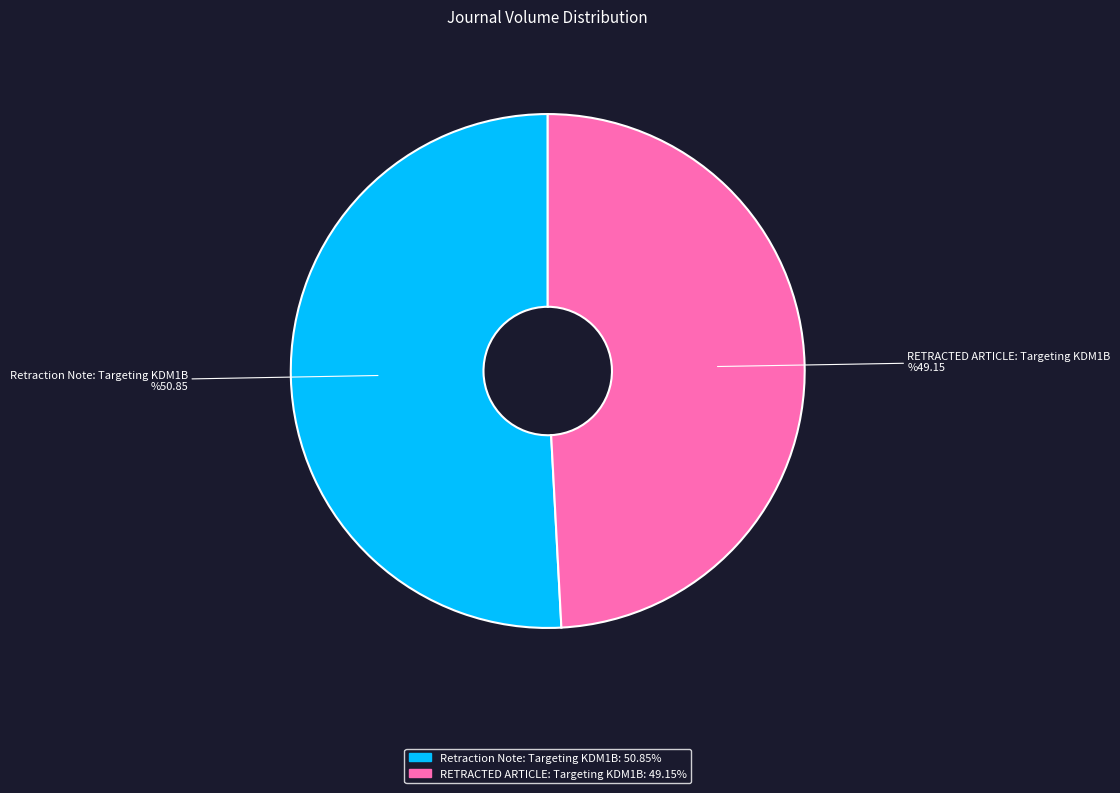

Which has a higher value, Retraction Note: Targeting KDM1B or RETRACTED ARTICLE: Targeting KDM1B?

Retraction Note: Targeting KDM1B